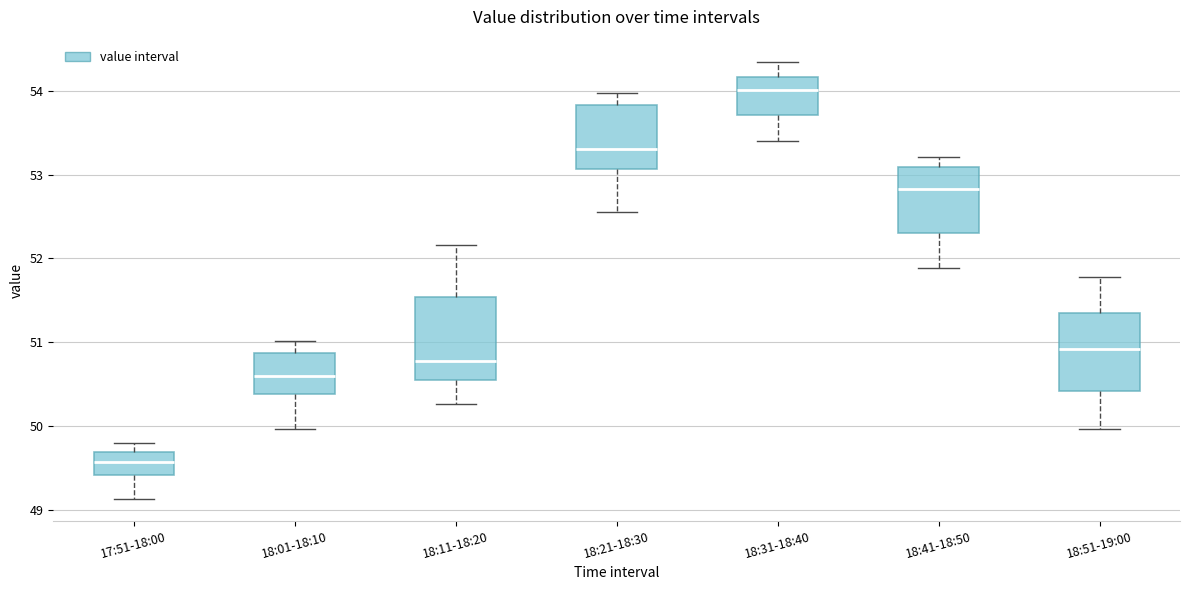

Where is the upper edge of the box for 17:51-18:00 on the y-axis? The values are not printed on the chart, so give them approximately, as read against the axis.

49.7